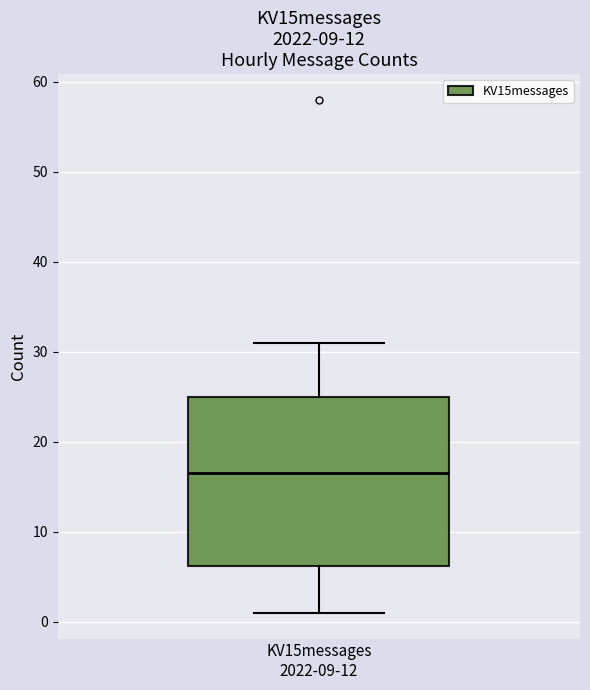

Where is the upper edge of the box for KV15messages 2022-09-12 on the y-axis? The values are not printed on the chart, so give them approximately, as read against the axis.

25